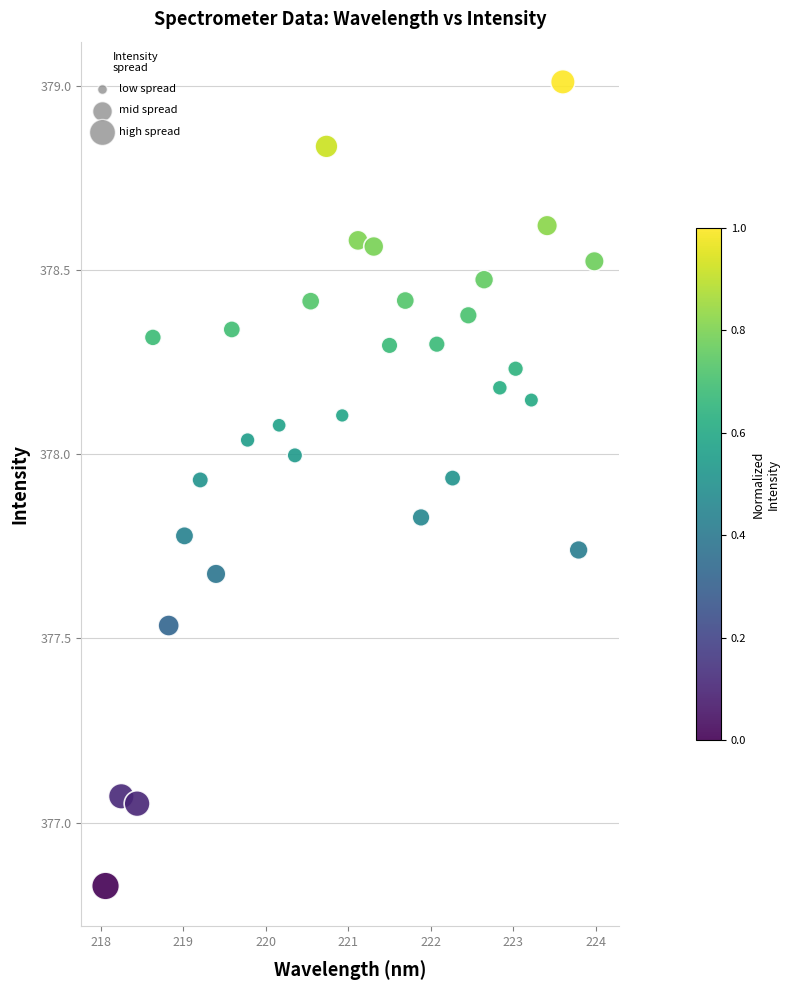

What is the range of Y values (max minus min)?

2.2